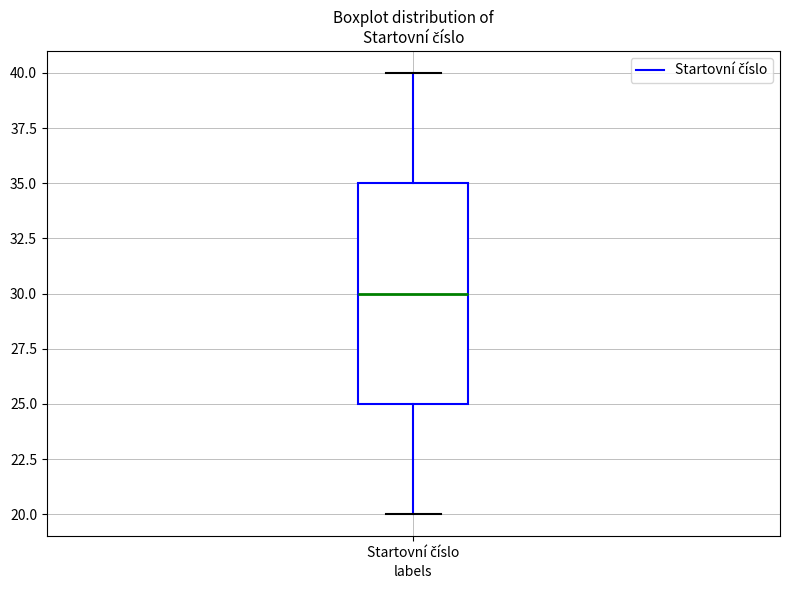

Where does the median line of the box for Startovní číslo sit on the y-axis? The values are not printed on the chart, so give them approximately, as read against the axis.

30